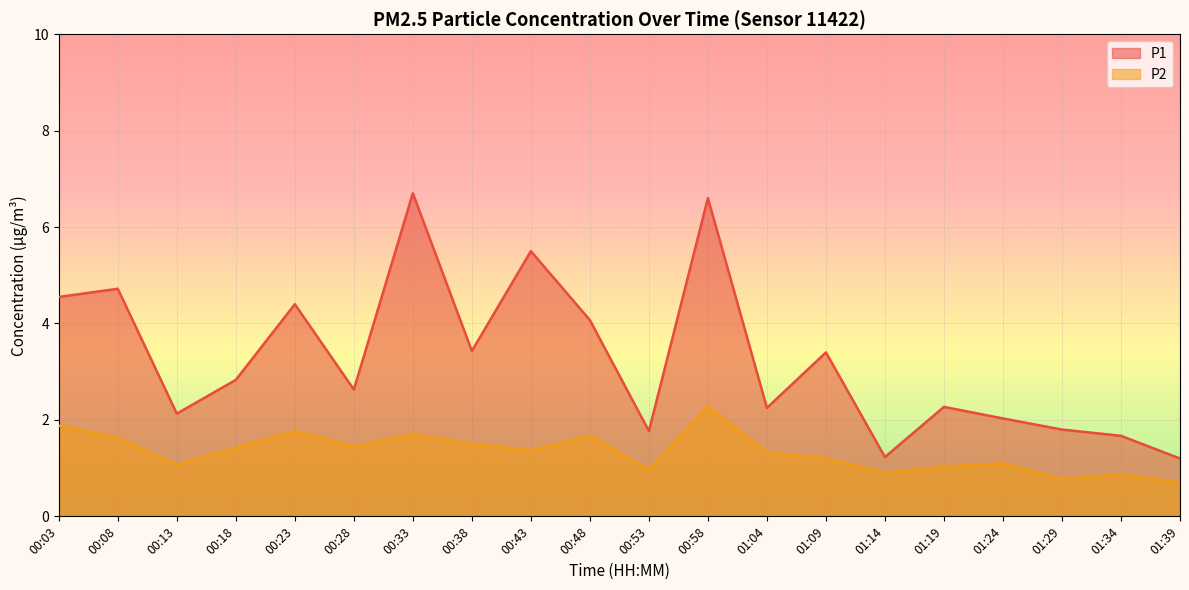

True or false: P1 has more than 2 points higher than both neighbors.

True